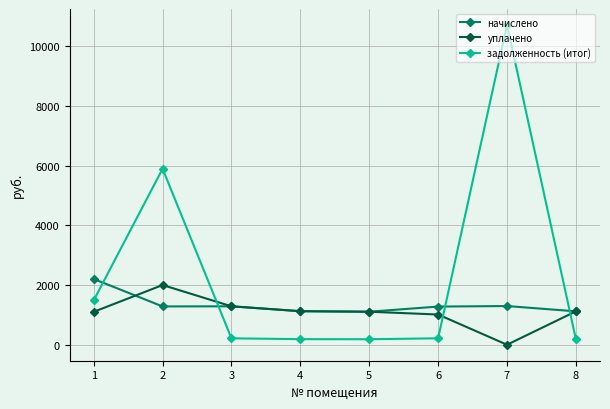

What is the highest value of the уплачено series?

2000.0